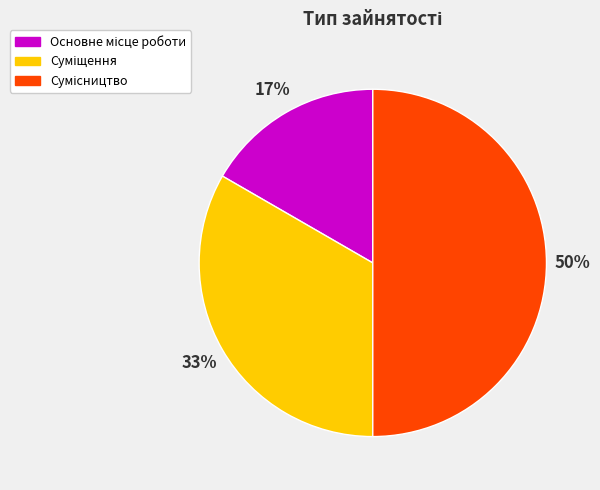

To the nearest percent, what is the average slice percentage?

33%